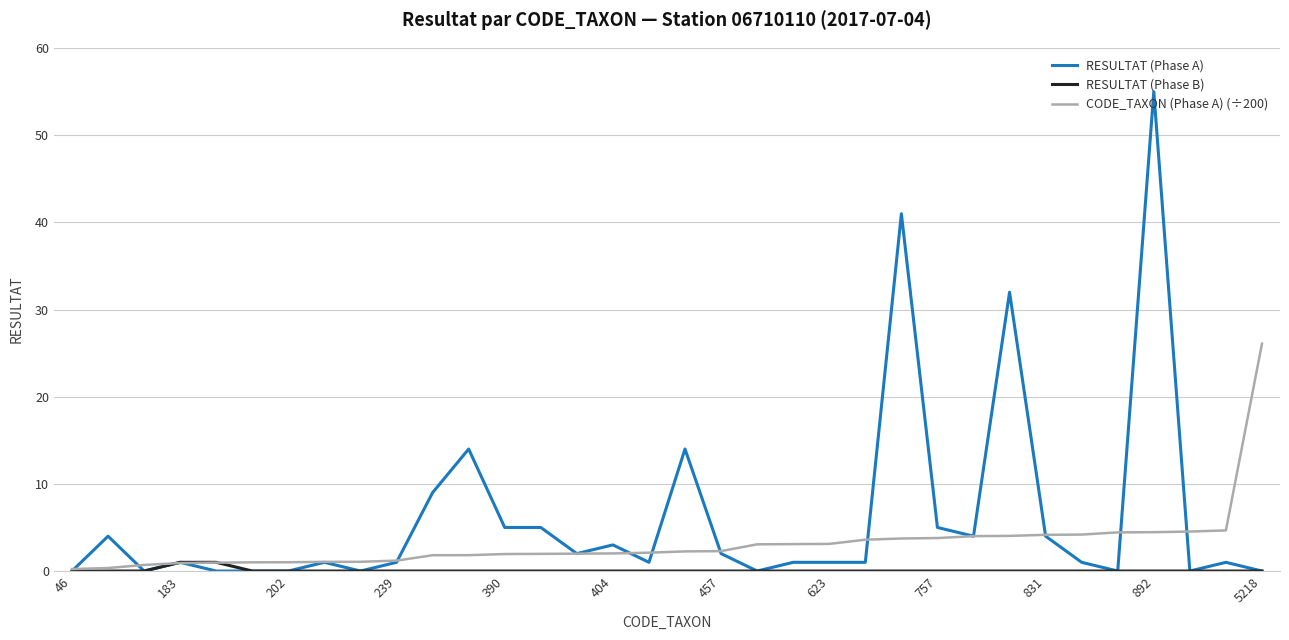

What is the greatest value displayed?

55.0